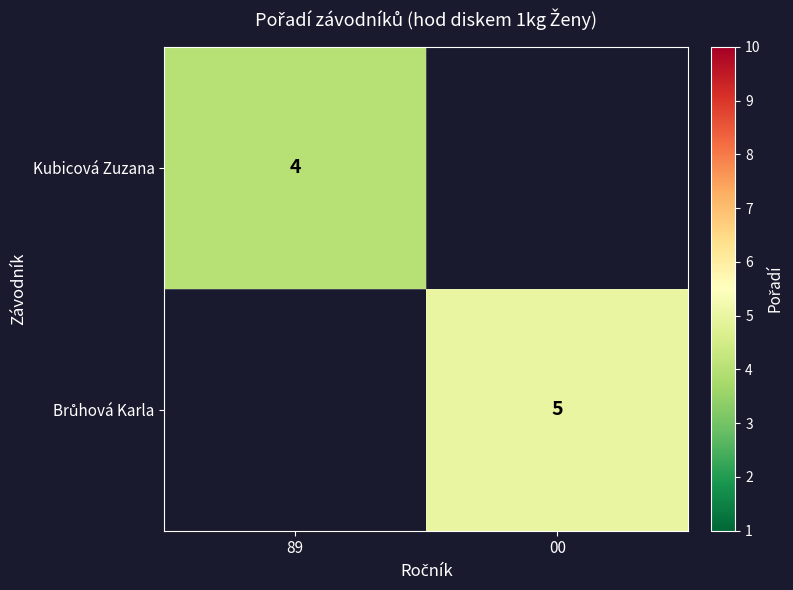

What is the smallest value displayed?

4.0